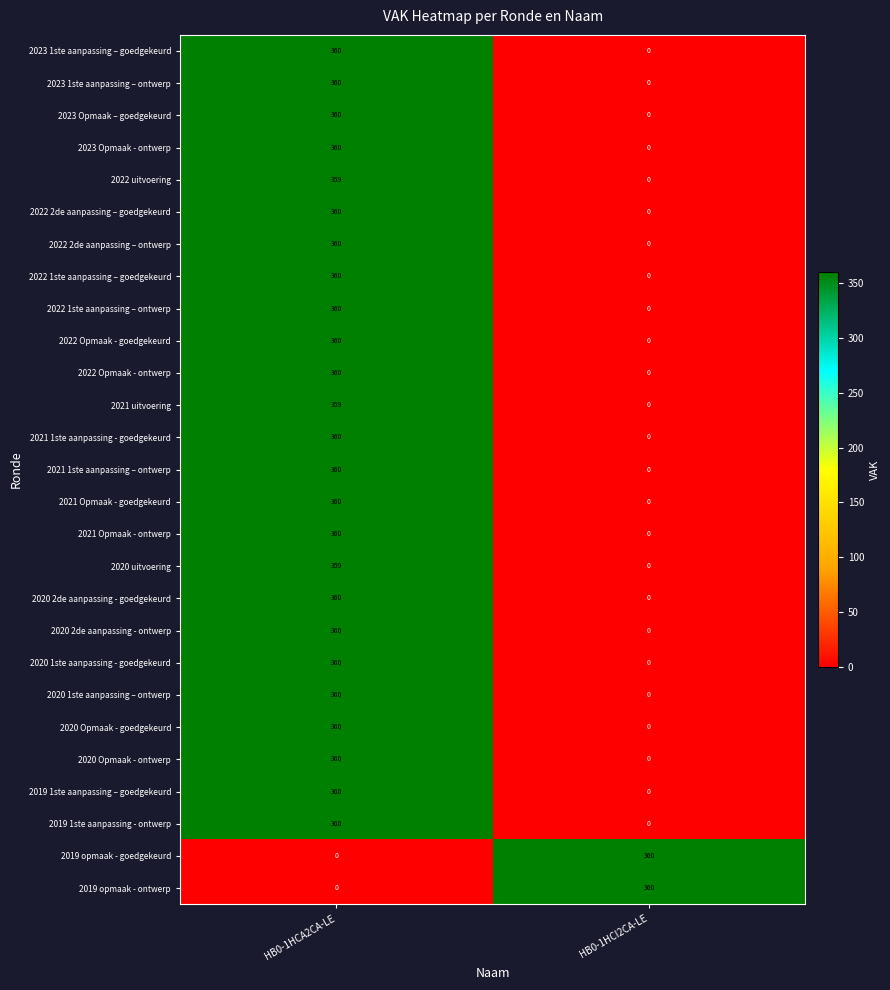

What is the difference between the 2021 Opmaak - goedgekeurd values at HB0-1HCA2CA-LE and HB0-1HCI2CA-LE?

360